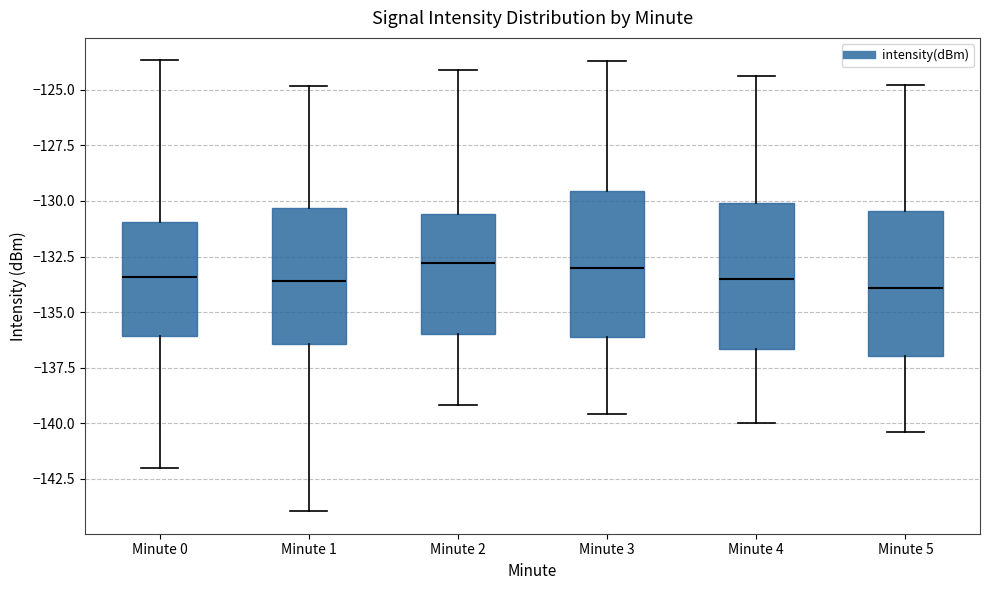

Reading left to right, read every box against the y-axis: the position of its median line, the range the box covers, and the ends of its whiskers. The values are not printed on the chart, so give them approximately, as read against the axis.

Minute 0: median -133.5, box -136.0 to -131.0, whiskers -142.0 to -123.5
Minute 1: median -133.5, box -136.5 to -130.5, whiskers -144.0 to -125.0
Minute 2: median -133.0, box -136.0 to -130.5, whiskers -139.0 to -124.0
Minute 3: median -133.0, box -136.0 to -129.5, whiskers -139.5 to -123.5
Minute 4: median -133.5, box -136.5 to -130.0, whiskers -140.0 to -124.5
Minute 5: median -134.0, box -137.0 to -130.5, whiskers -140.5 to -125.0